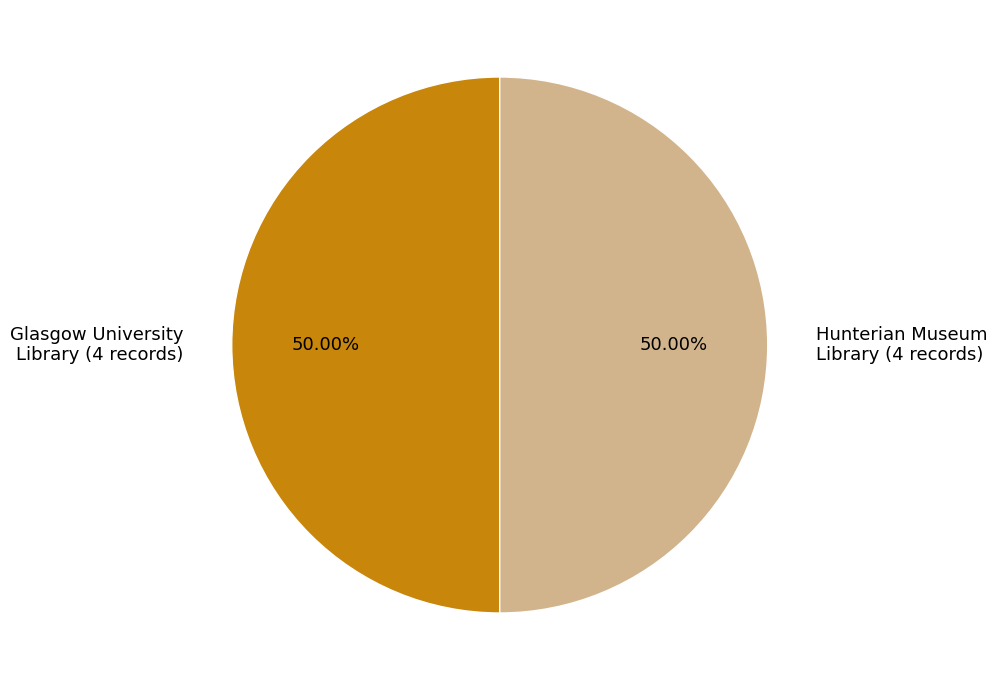

Combined, do Glasgow University Library and Hunterian Museum Library account for over 50%?

Yes